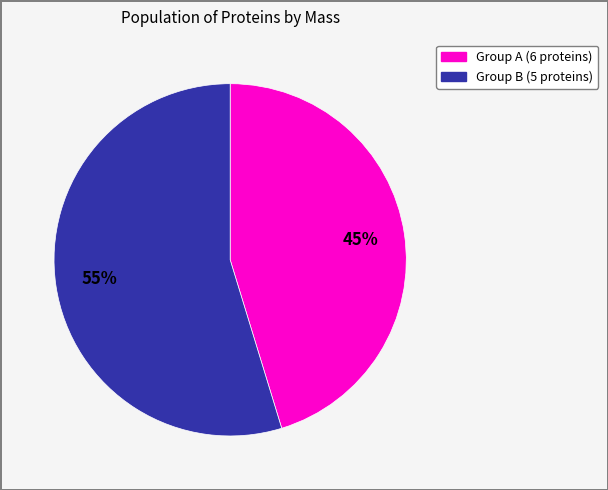

Is there any slice that represents more than half of the pie?

Yes